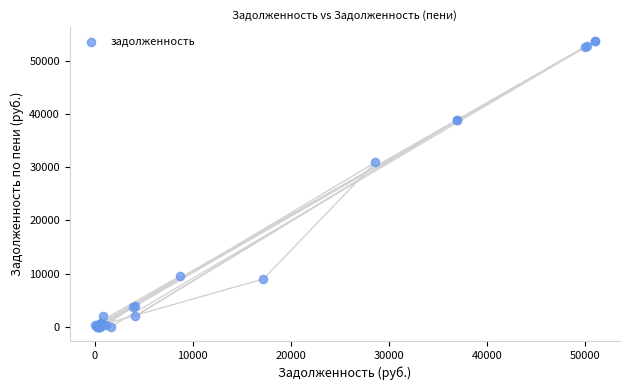

What Y value in the scatter plot is closest to 26852?

30922.4